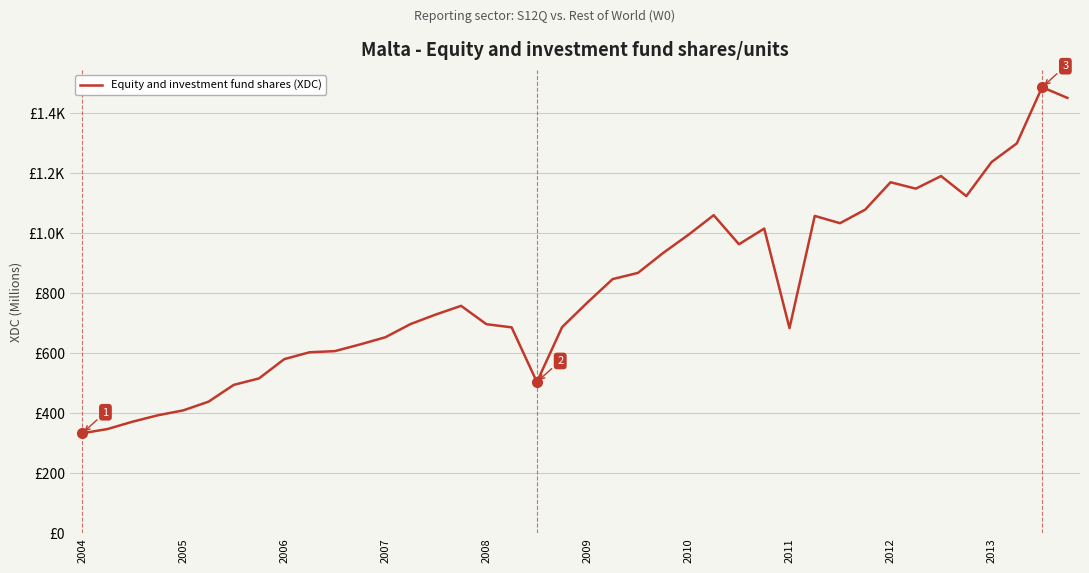

Does the chart display data point markers on the line(s)?

No